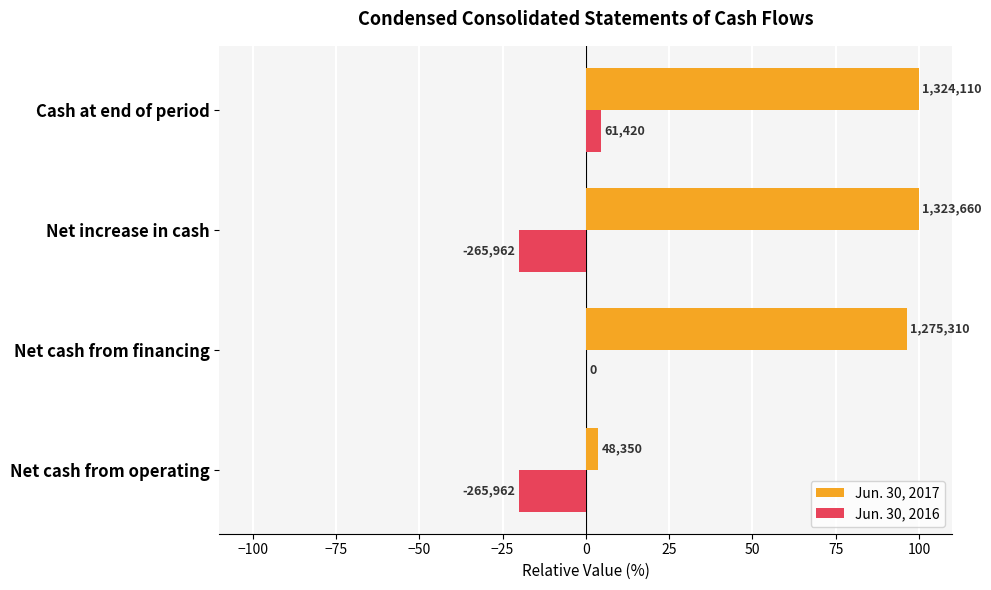

What is the sum of all Jun. 30, 2017 values?

299.9